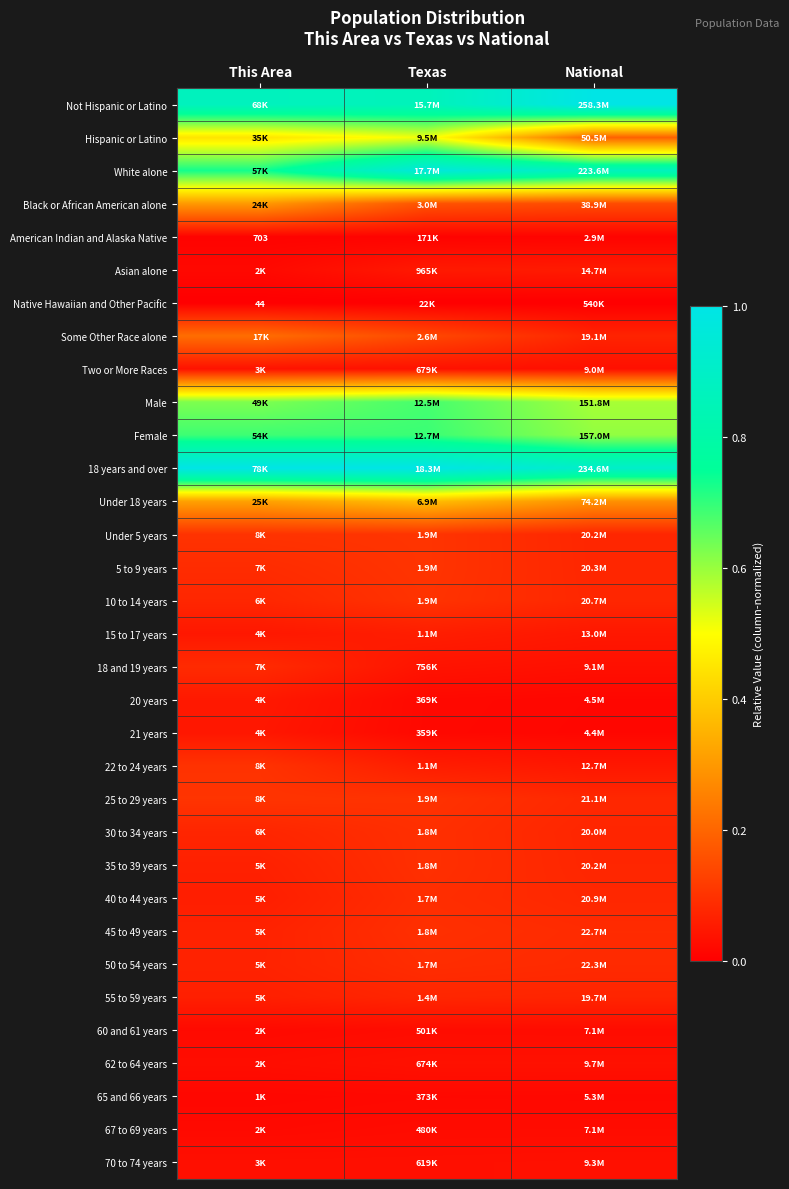

Which category has the lowest value across all series?

This Area